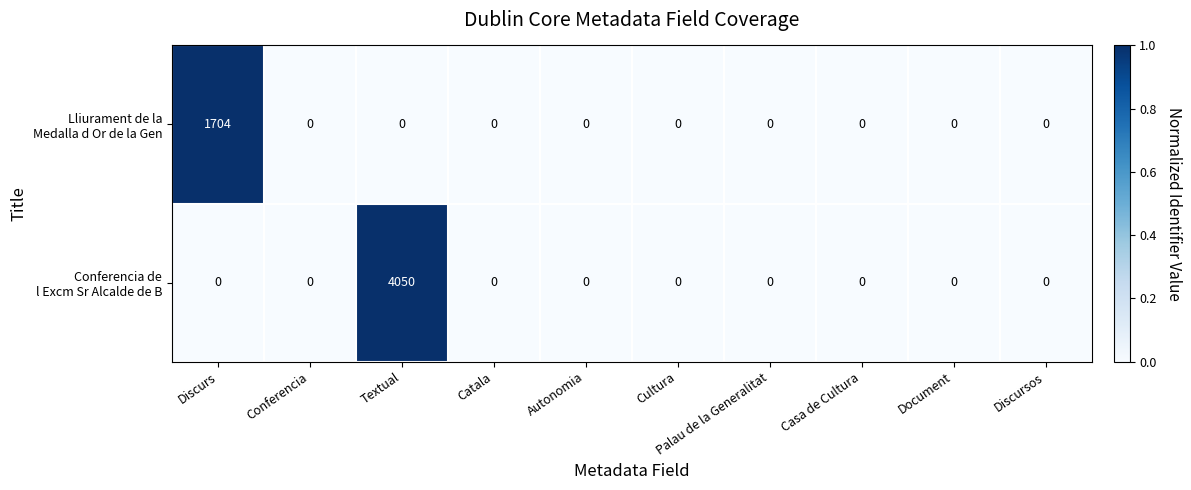

At which category is the sum across all series the highest?

Textual